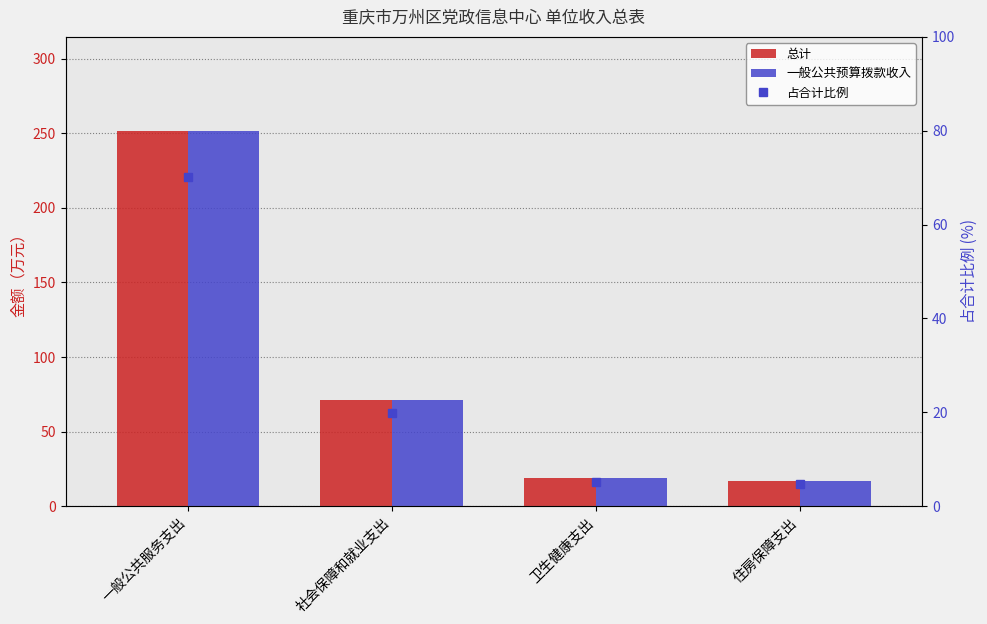

What is the minimum value shown in the chart?

17.1